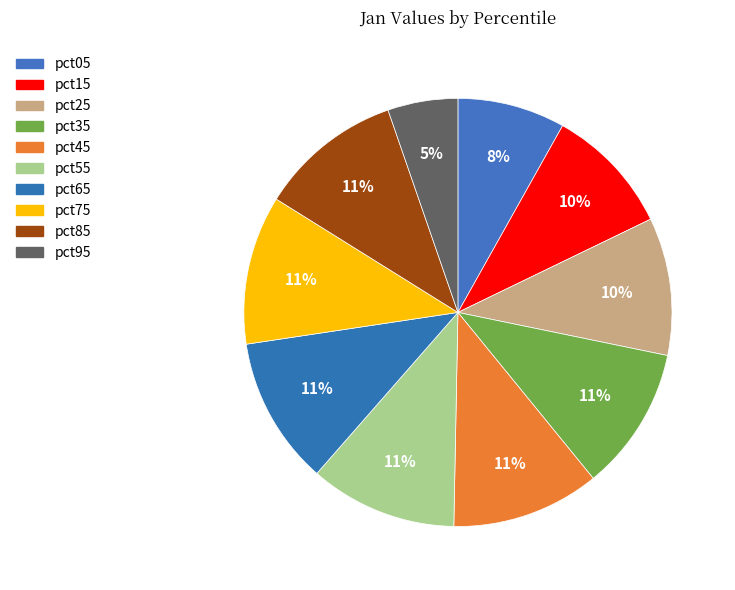

What percentage is the pct85 slice, to the nearest percent?

11%